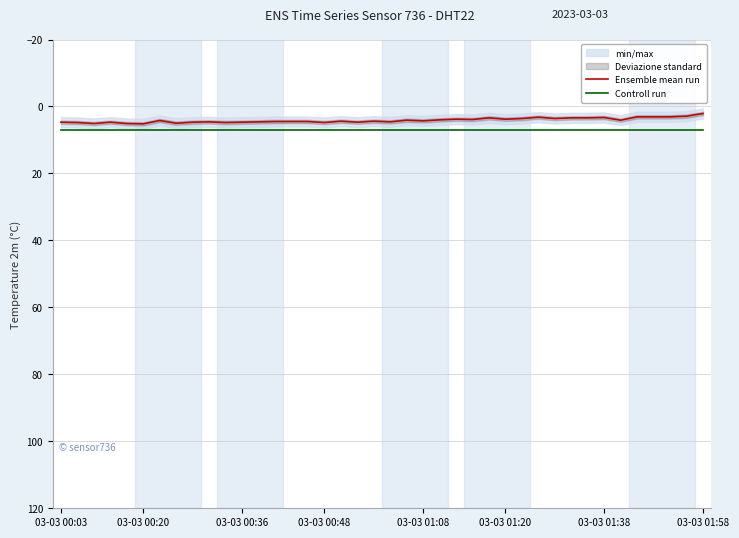

What is the difference between the highest and lowest values at 03-03 00:03?

2.3